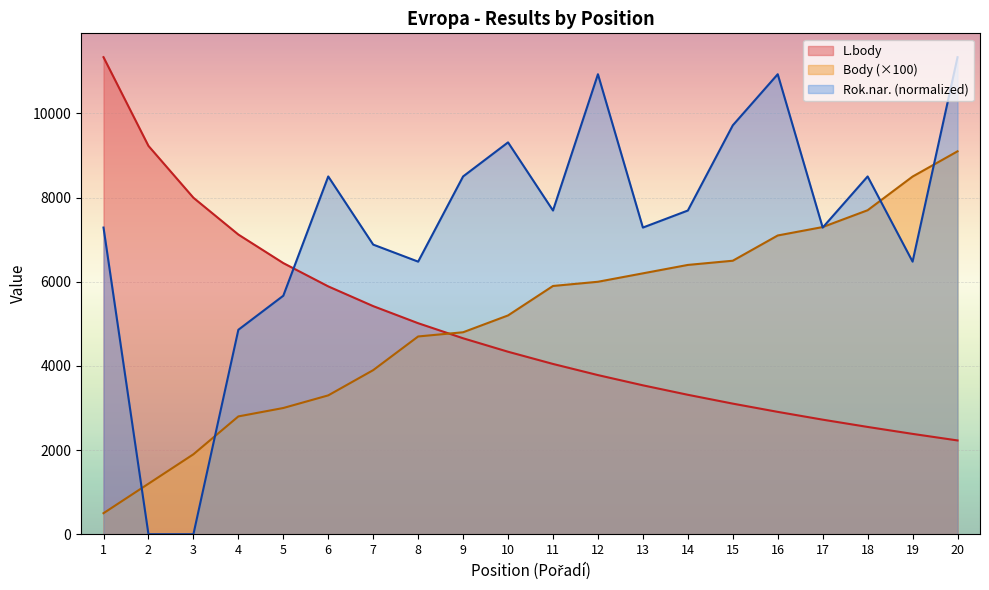

What is the approximate value of Body at 2?

1200.0